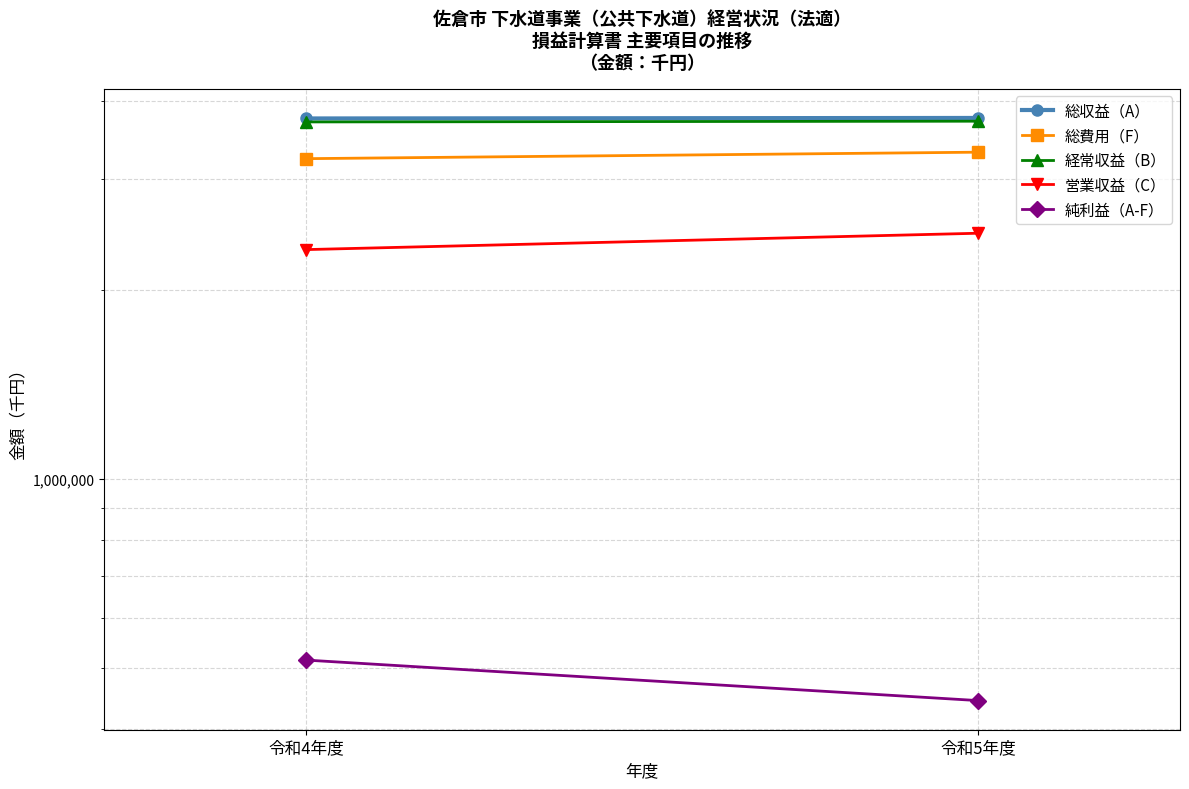

What is the difference between the maximum and minimum values in the 総収益（A） series?

6930